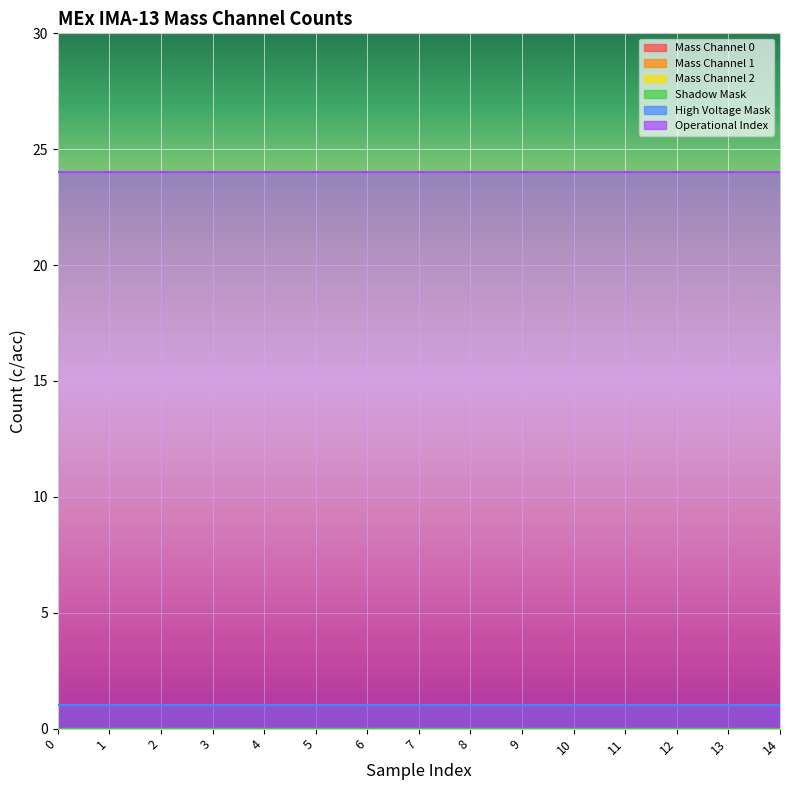

What is the spread (max minus min) of values at 11?

24